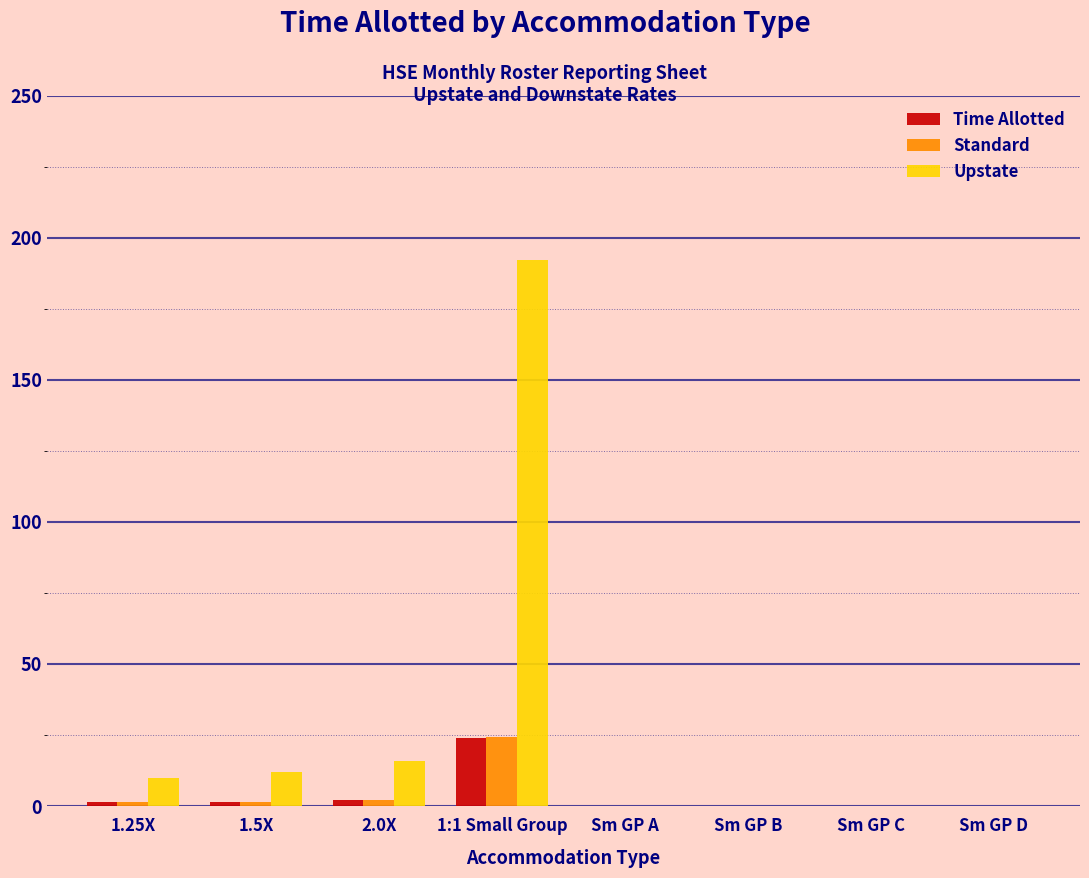

What is the total value across all series at 1:1 Small Group?

240.3